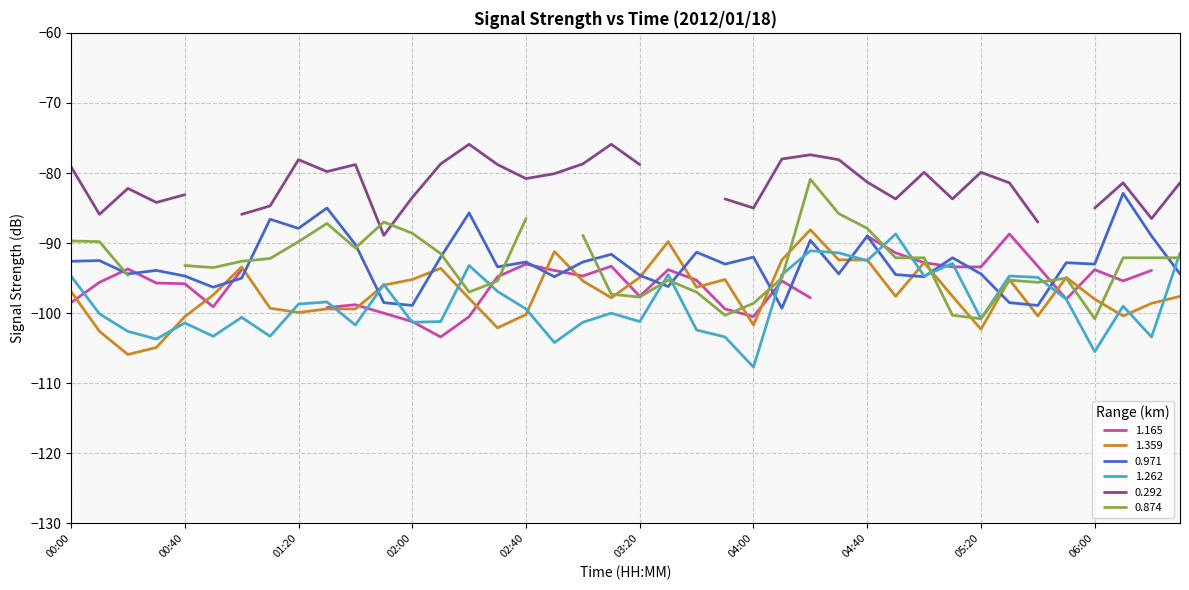

What is the label of the 19th point from the right?

03:30